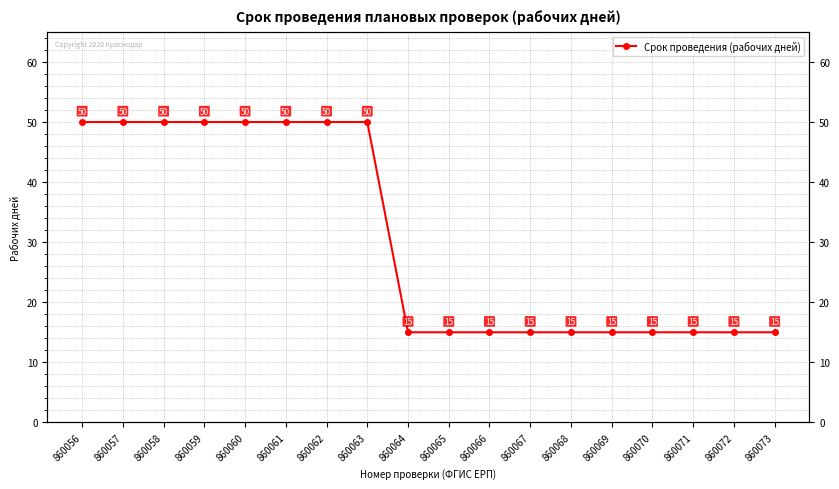

Approximately how many times larger is the value at 860059 compared to 860061?

1.0